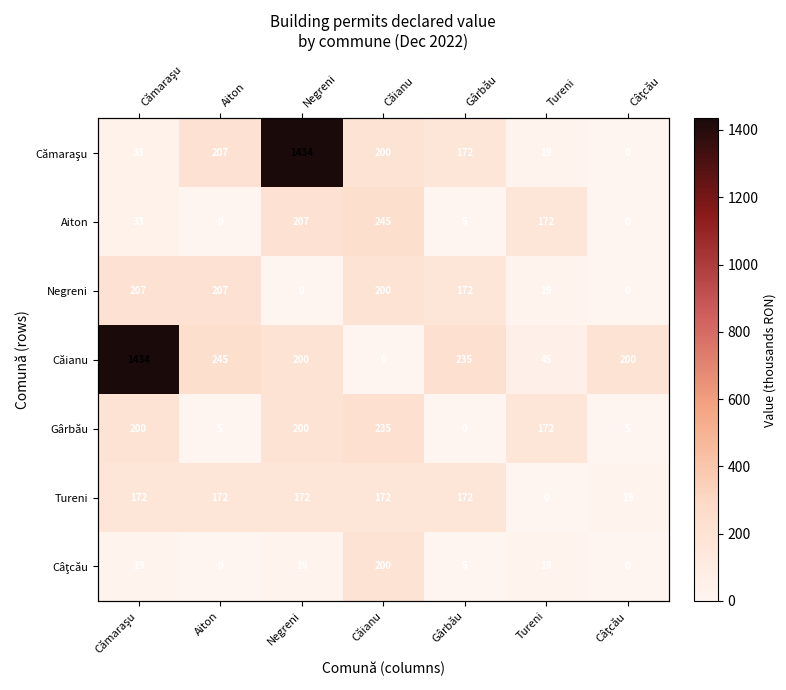

What is the sum of the Căianu values at Căianu and Negreni?

200.2